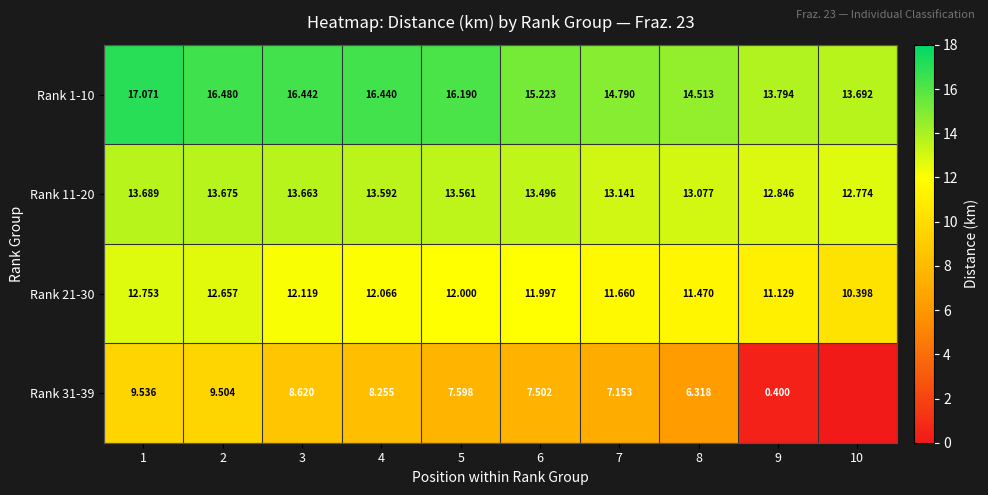

True or false: Rank 31-39 has a value of 7.6 at 5.

True